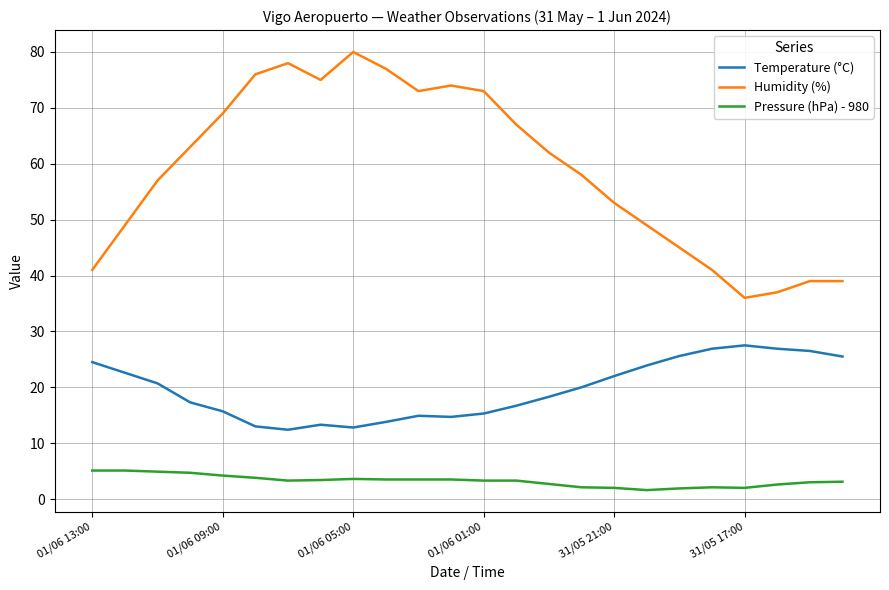

Which series has the largest total across all categories?

Humidity (%)